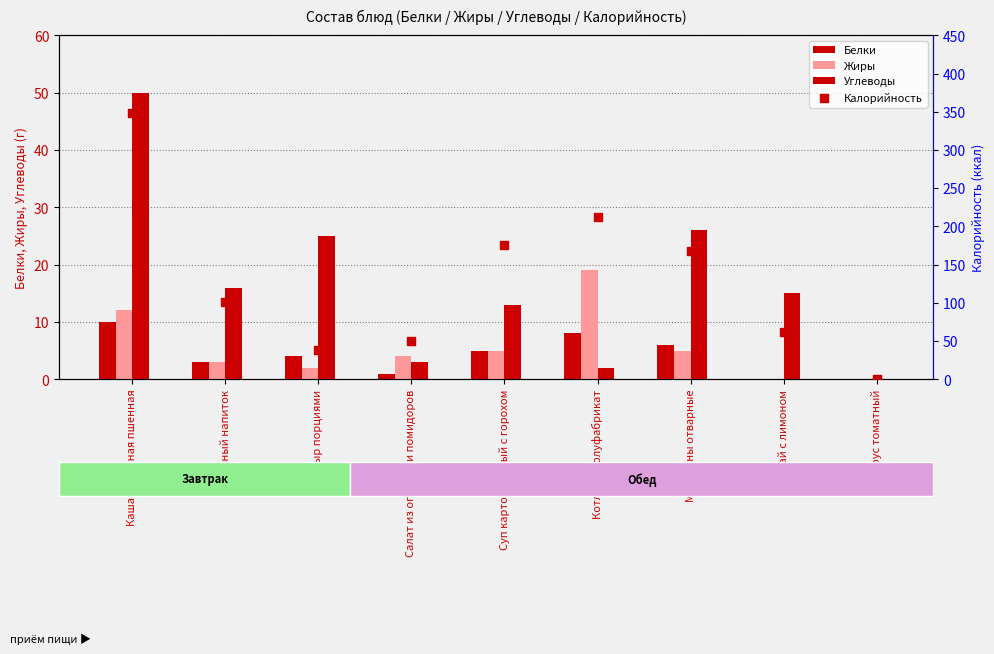

Is the value of Белки at Суп картофельный с горохом greater than the value of Жиры at Чай с лимоном?

Yes